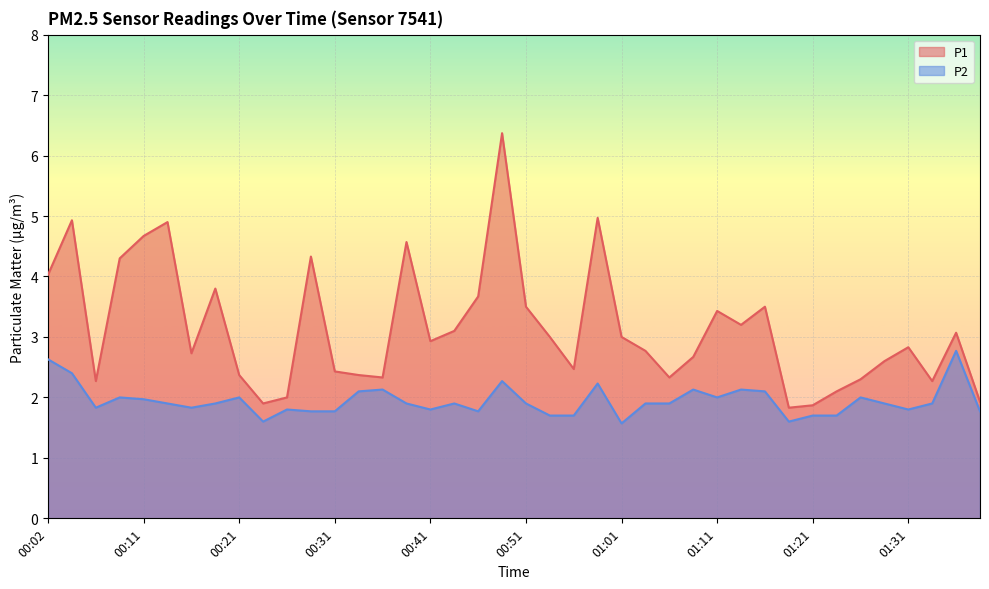

True or false: P2 and P1 intersect in this chart.

False